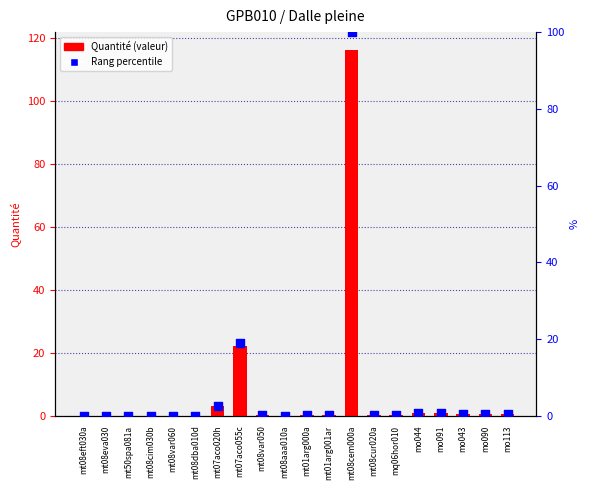

Which series has the largest total across all categories?

Quantité (valeur)